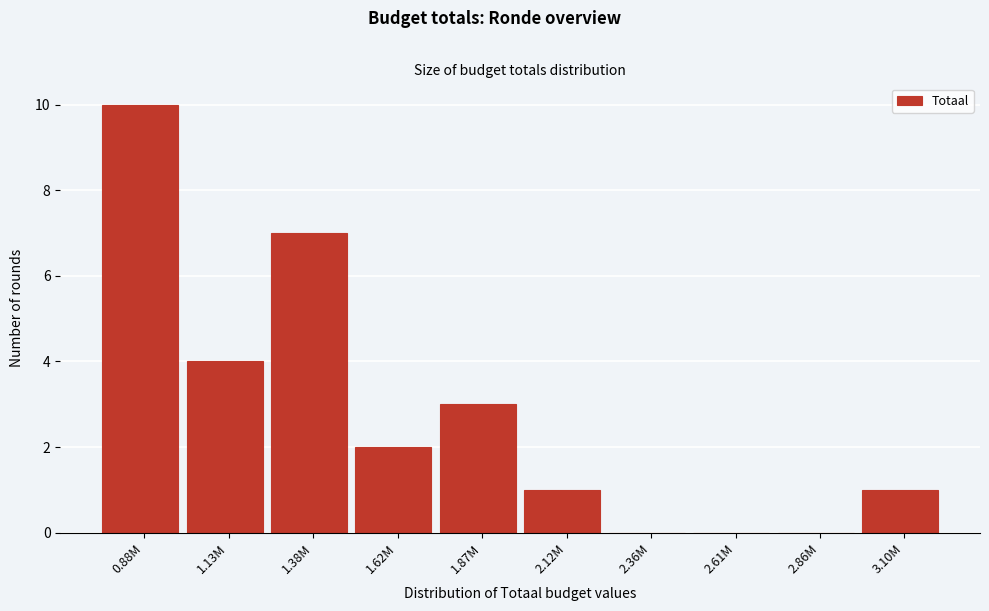

Reading right to left, what are all the values shown in this chart?

3.10M=1	2.86M=0	2.61M=0	2.36M=0	2.12M=1	1.87M=3	1.62M=2	1.38M=7	1.13M=4	0.88M=10